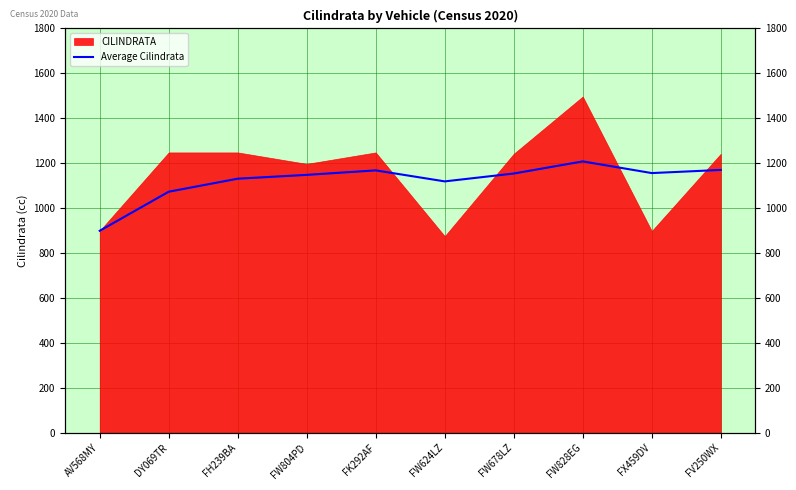

How many data points are less than 1154?

5